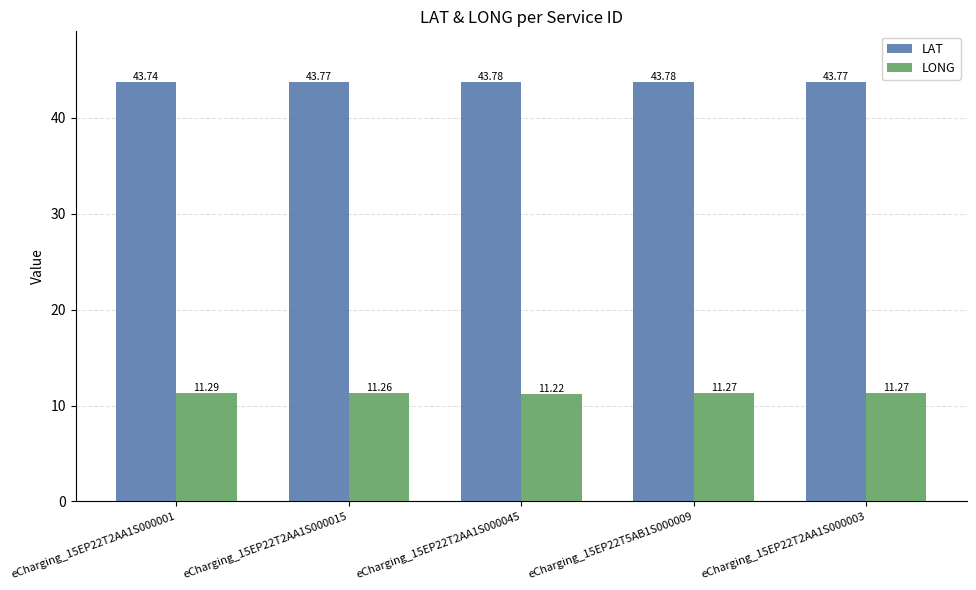

Are the bars grouped side by side (vs. stacked)?

Yes